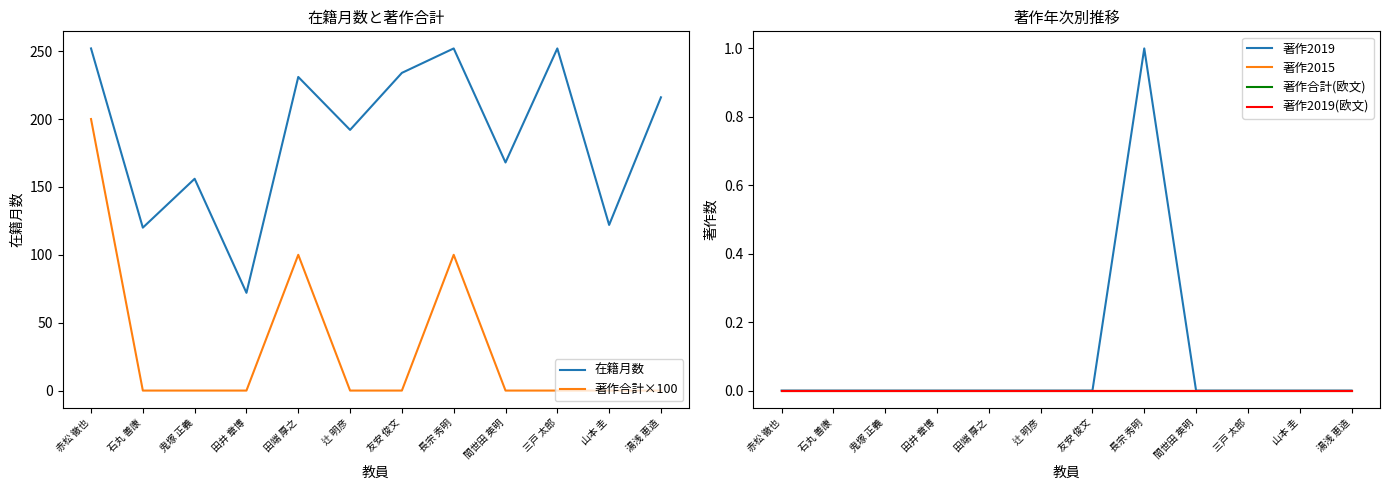

At which category is the sum across all series the highest?

赤松 徹也